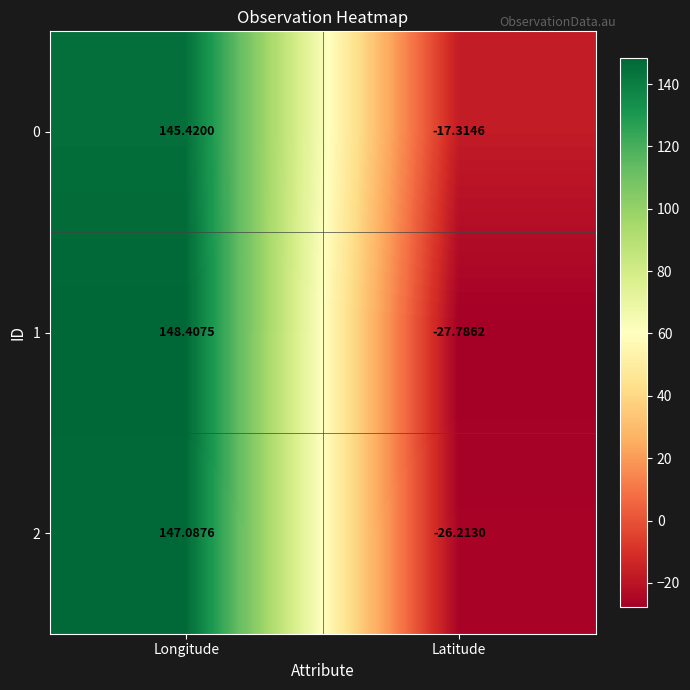

Count the number of categories in the chart.

2